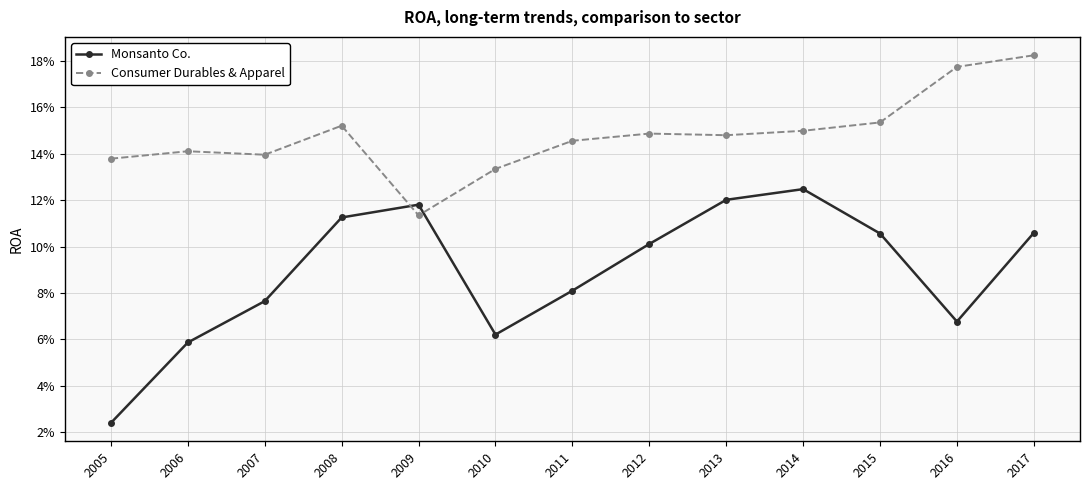

True or false: Consumer Durables & Apparel has more than 1 interior local peaks.

True